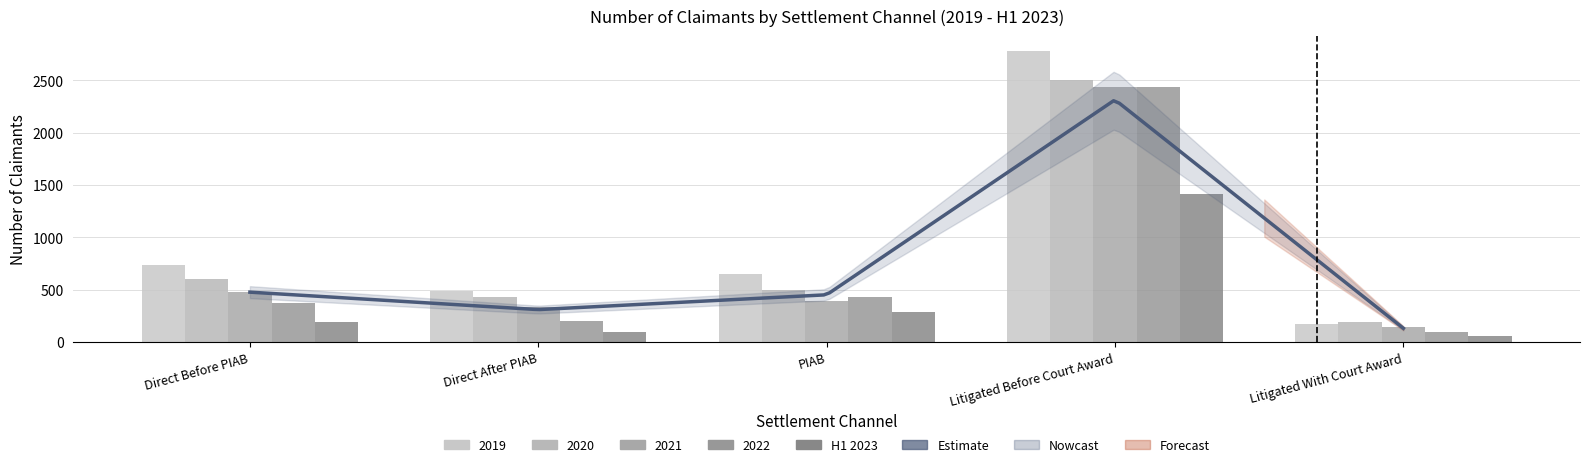

Reading left to right, list all the values displayed in this chart.

Number of Claimants 2019: Direct Before PIAB=732	Direct After PIAB=486	PIAB=647	Litigated Before Court Award=2781	Litigated With Court Award=170
Number of Claimants 2020: Direct Before PIAB=607	Direct After PIAB=431	PIAB=502	Litigated Before Court Award=2506	Litigated With Court Award=188
Number of Claimants 2021: Direct Before PIAB=482	Direct After PIAB=336	PIAB=391	Litigated Before Court Award=2432	Litigated With Court Award=143
Number of Claimants 2022: Direct Before PIAB=375	Direct After PIAB=203	PIAB=427	Litigated Before Court Award=2433	Litigated With Court Award=100
Number of Claimants H1 2023: Direct Before PIAB=189	Direct After PIAB=96	PIAB=292	Litigated Before Court Award=1416	Litigated With Court Award=59